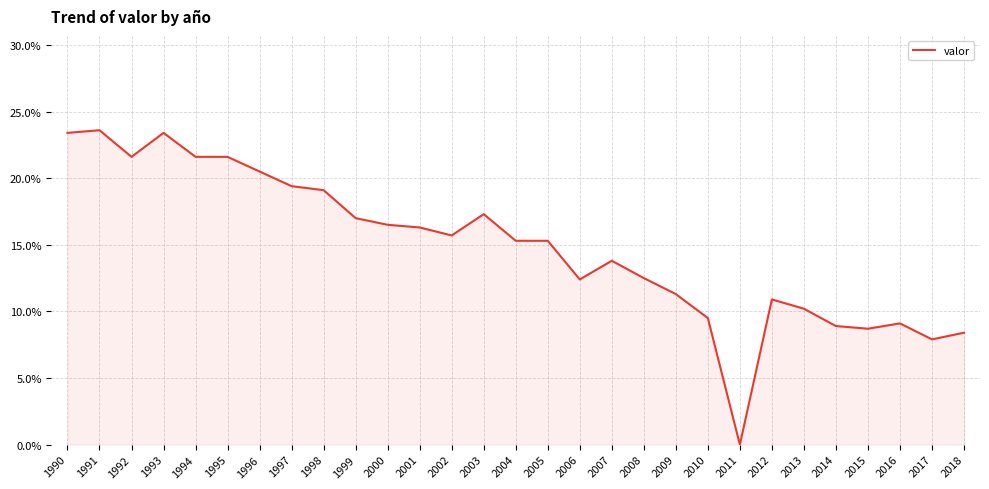

At which label does the data first exceed 15?

1990